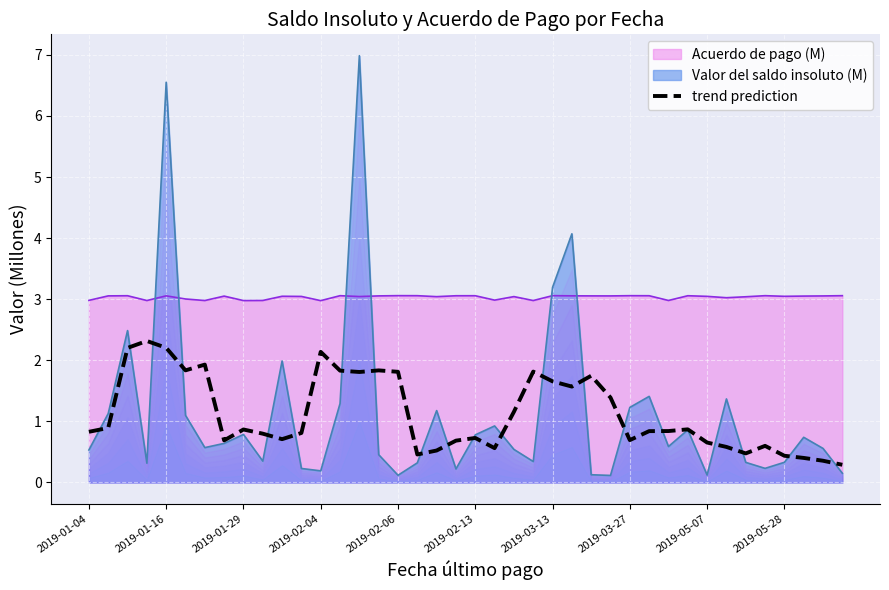

The value at 19 is 1.0. True or false?

False